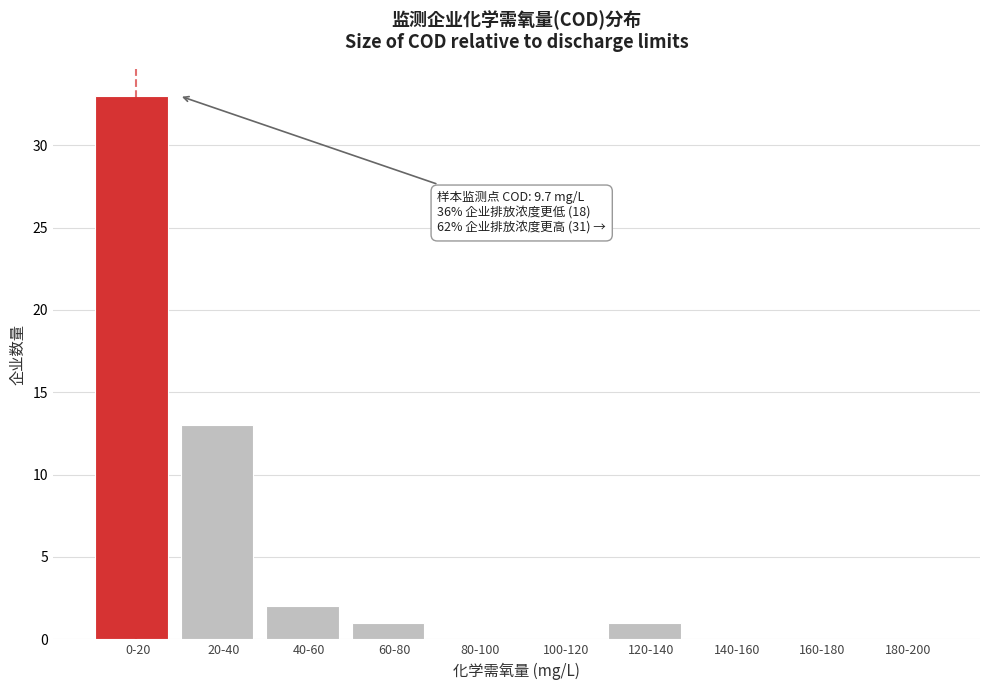

Reading left to right, transcribe all the data shown in this chart.

0-20=33	20-40=13	40-60=2	60-80=1	80-100=0	100-120=0	120-140=1	140-160=0	160-180=0	180-200=0